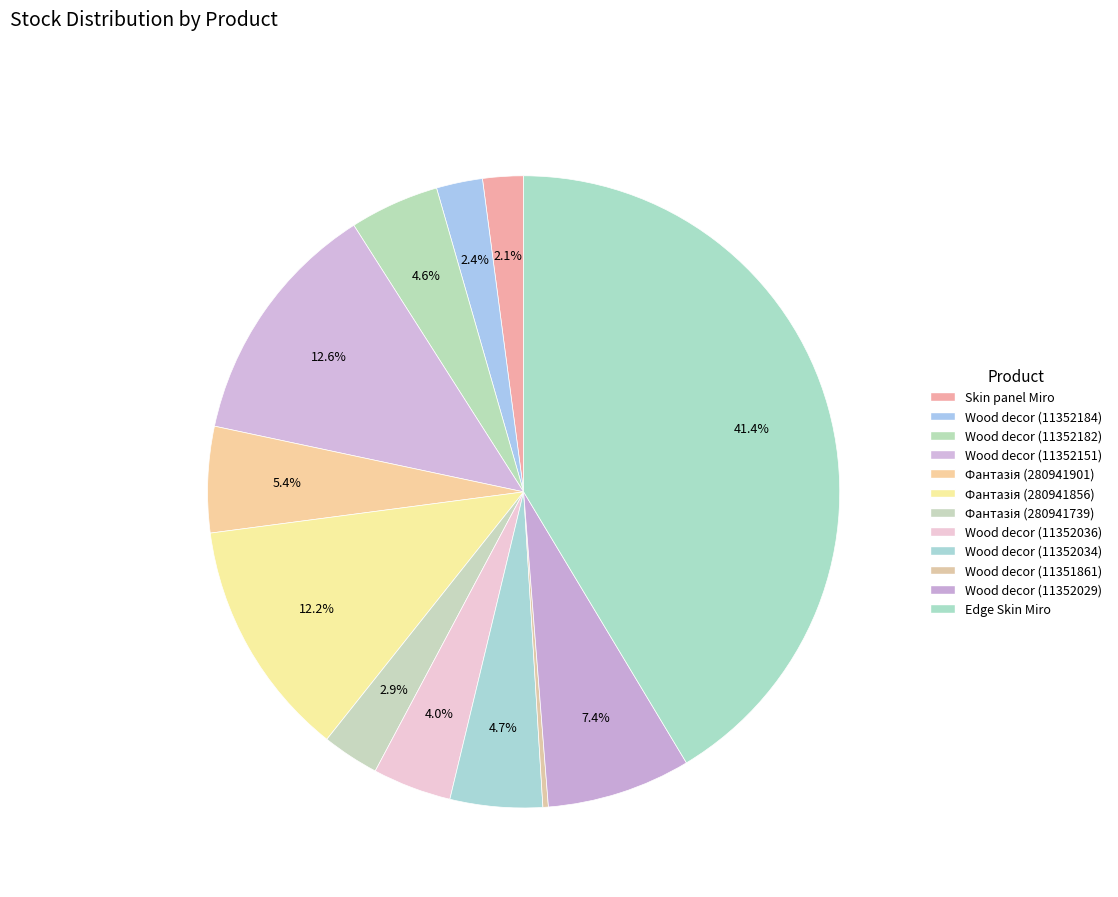

Count the number of slices in the pie.

12